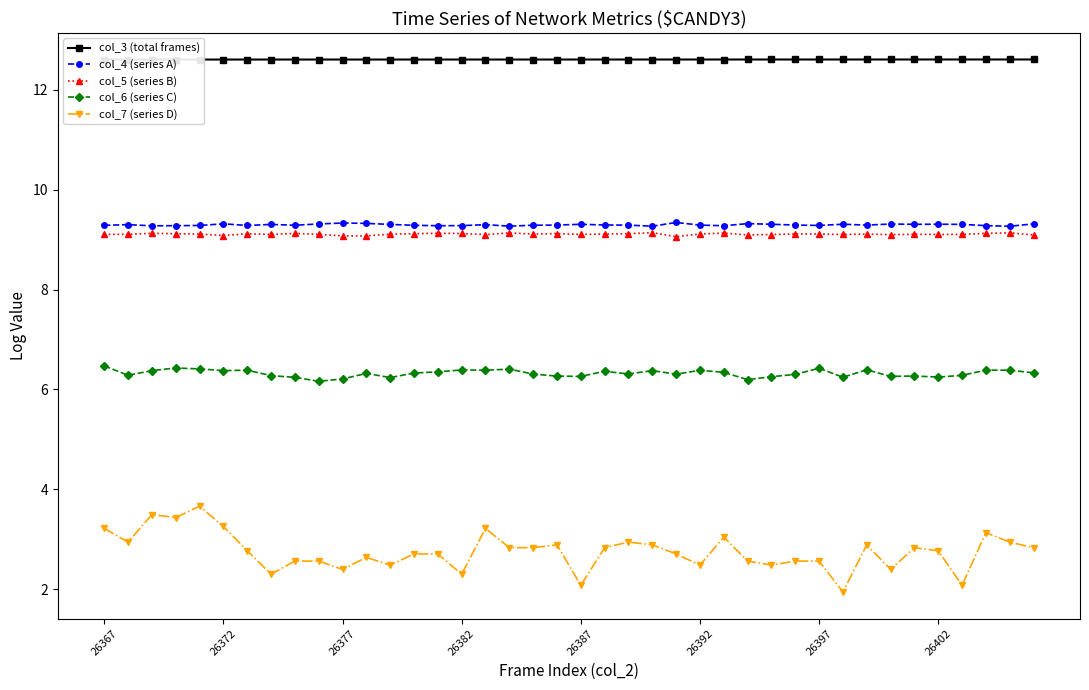

Is it true that col_4 (series A) equals 9.3 at 13?

True